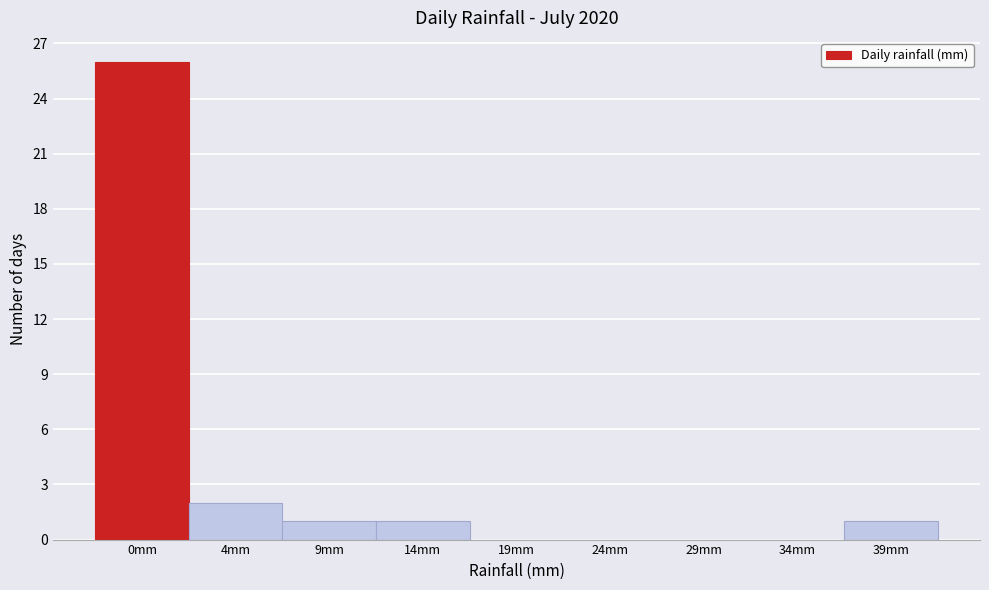

Reading left to right, list all the values displayed in this chart.

0mm=26	4mm=2	9mm=1	14mm=1	19mm=0	24mm=0	29mm=0	34mm=0	39mm=1